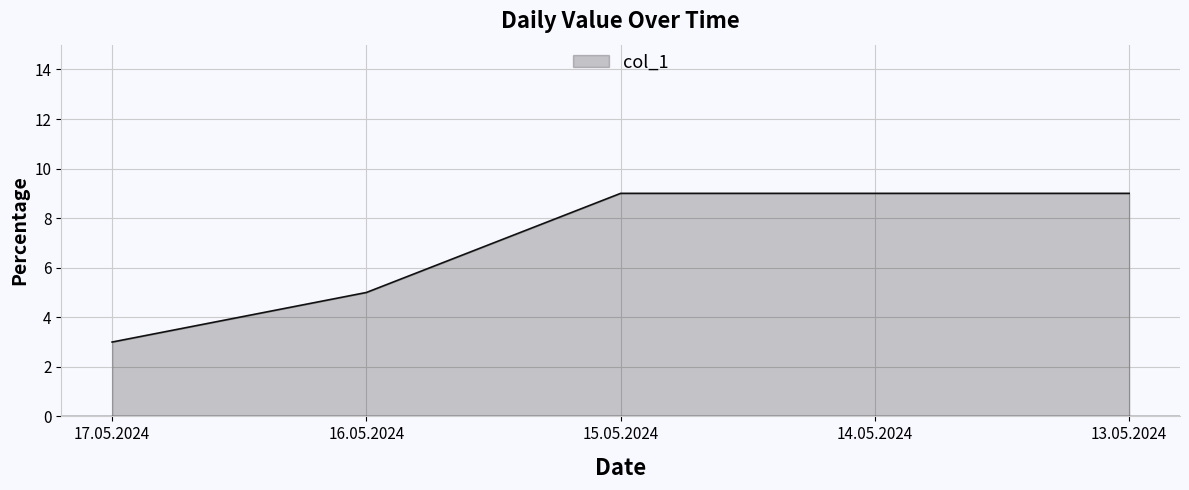

True or false: the data has more than 2 interior local peaks.

False